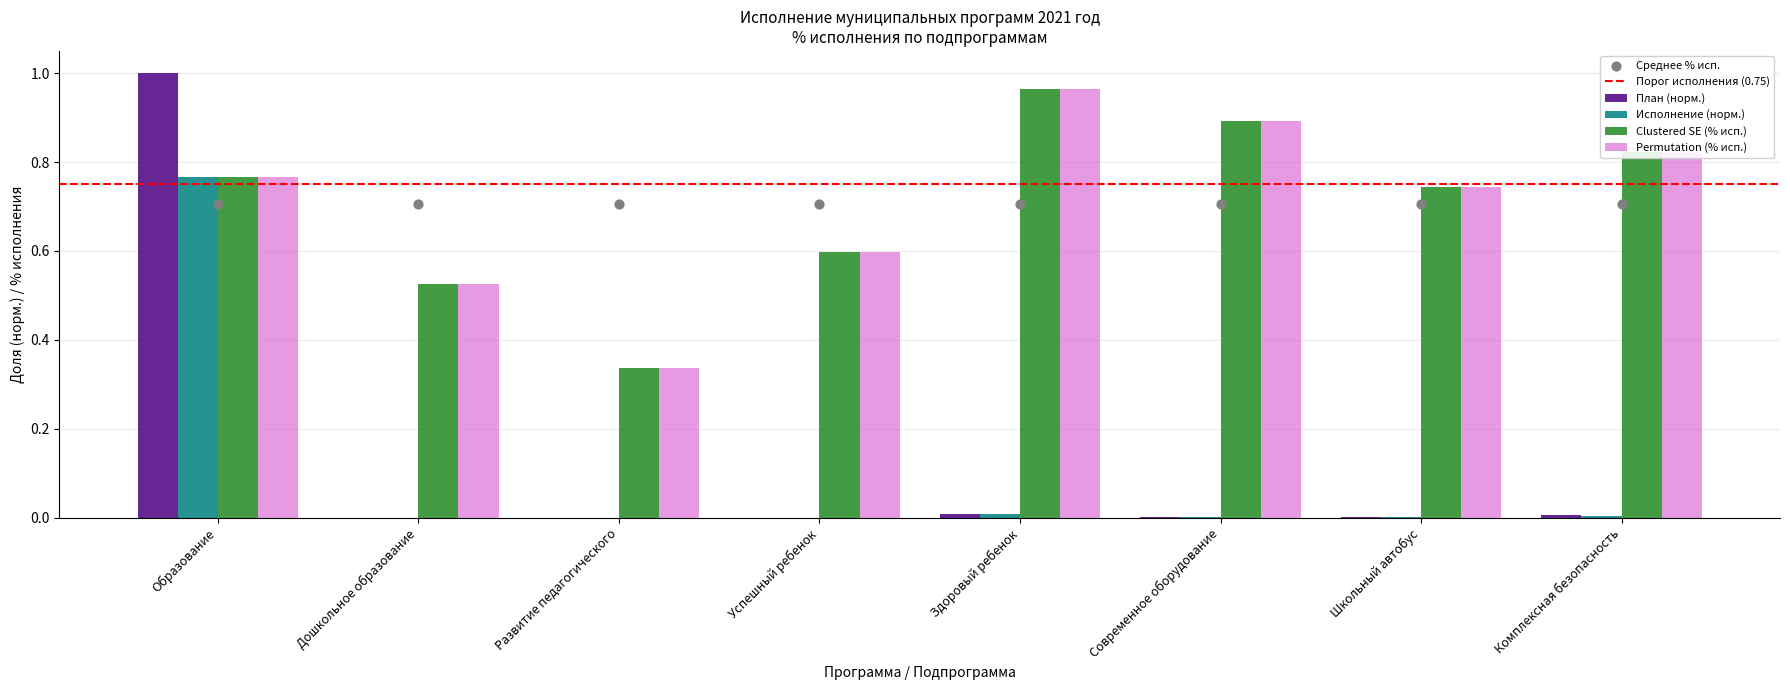

Is the value of План (тыс. руб.) at Школьный автобус greater than the value of Исполнение (тыс. руб.) at Образование?

No